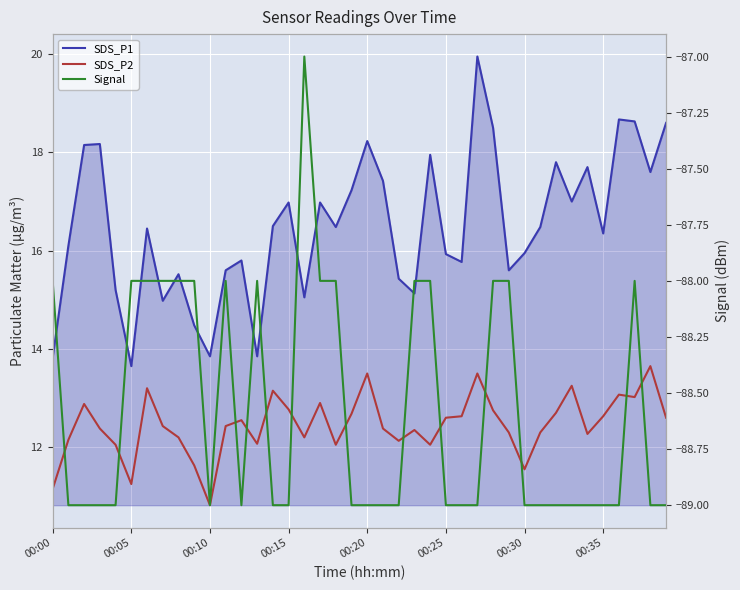

The value of Signal at 00:10 is -89.0. True or false?

True